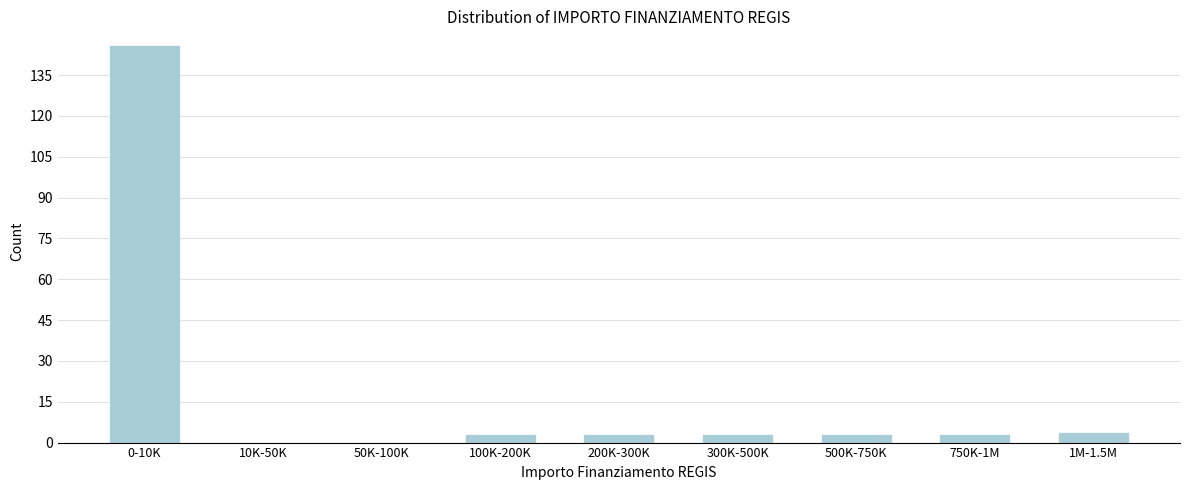

Reading left to right, extract all data points from this chart.

0-10K=146	10K-50K=0	50K-100K=0	100K-200K=3	200K-300K=3	300K-500K=3	500K-750K=3	750K-1M=3	1M-1.5M=4